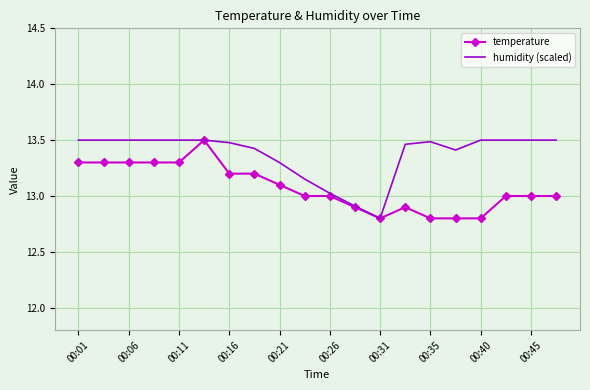

What is the smallest value displayed?

12.8